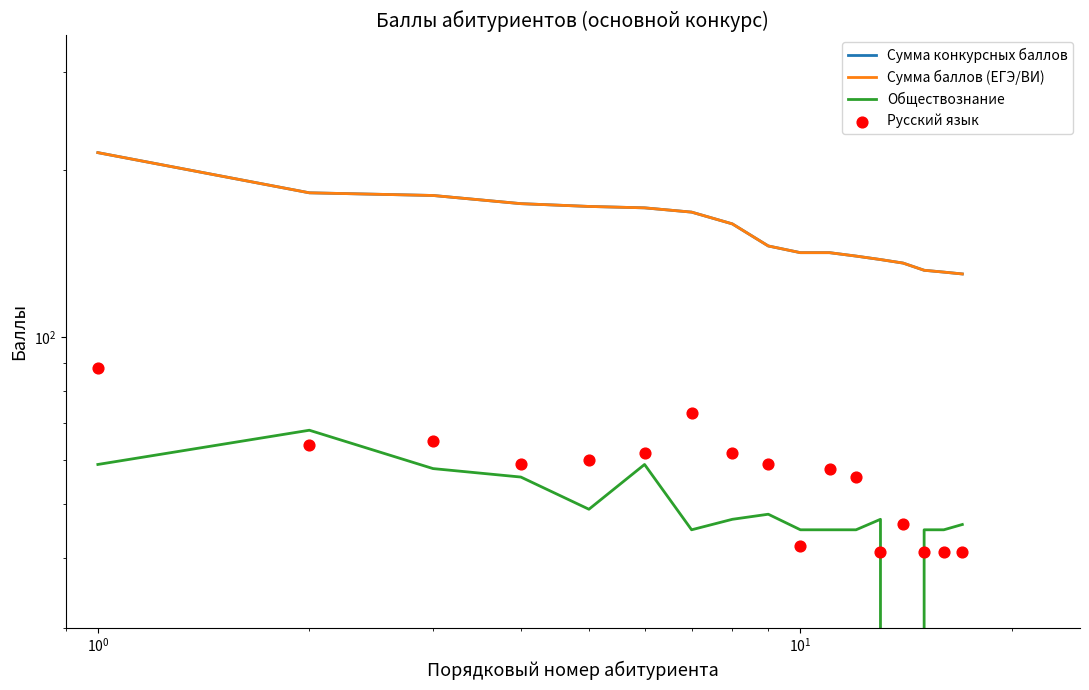

Which series reaches the maximum Y coordinate?

Сумма конкурсных баллов